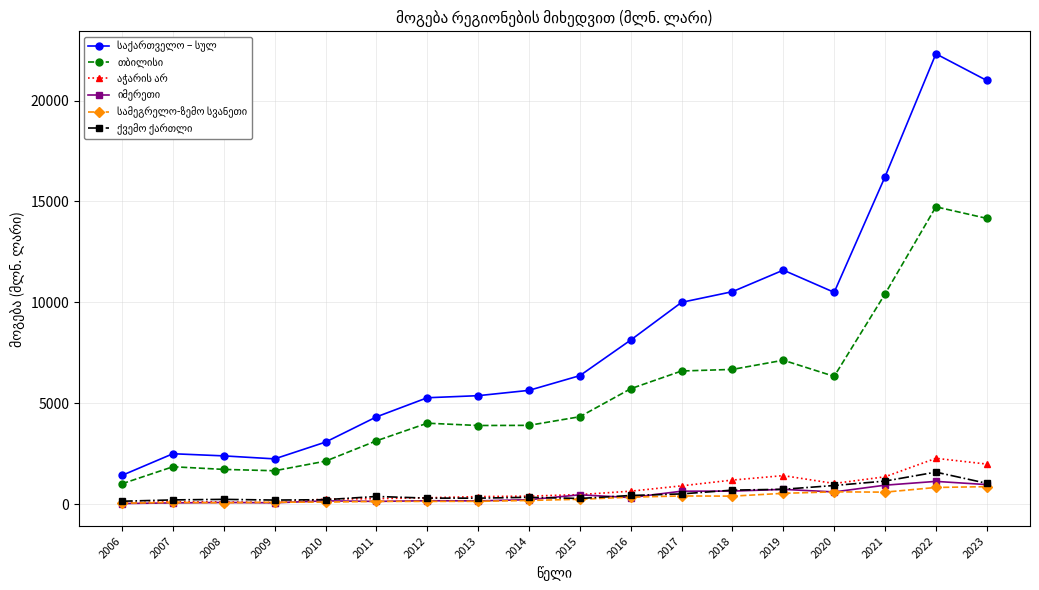

At how many categories does at least one series exceed 15289?

3